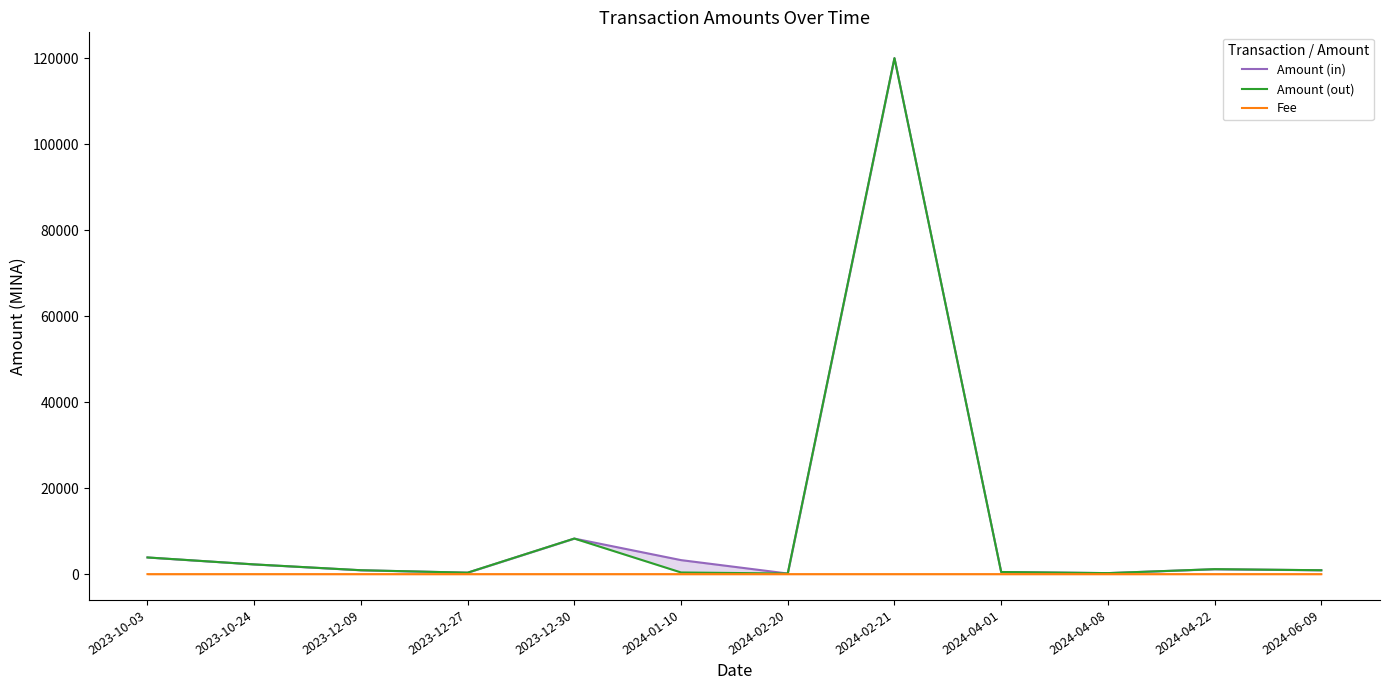

At 2023-12-27, list the series in order from largest to smallest.

Amount (in), Amount (out), Fee